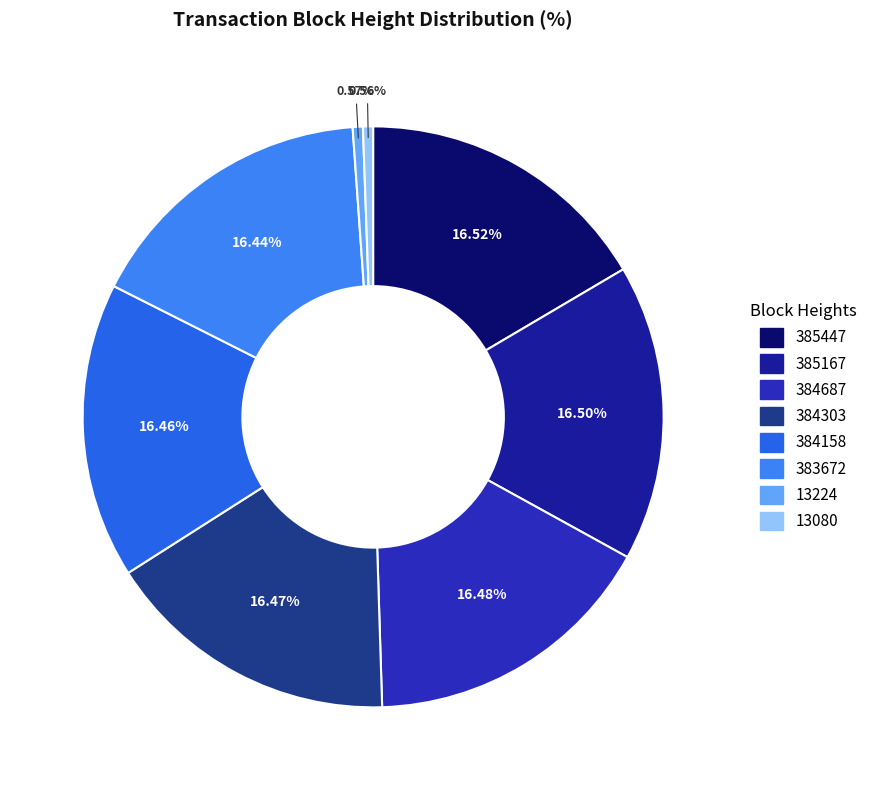

How many segments does this pie chart have?

8